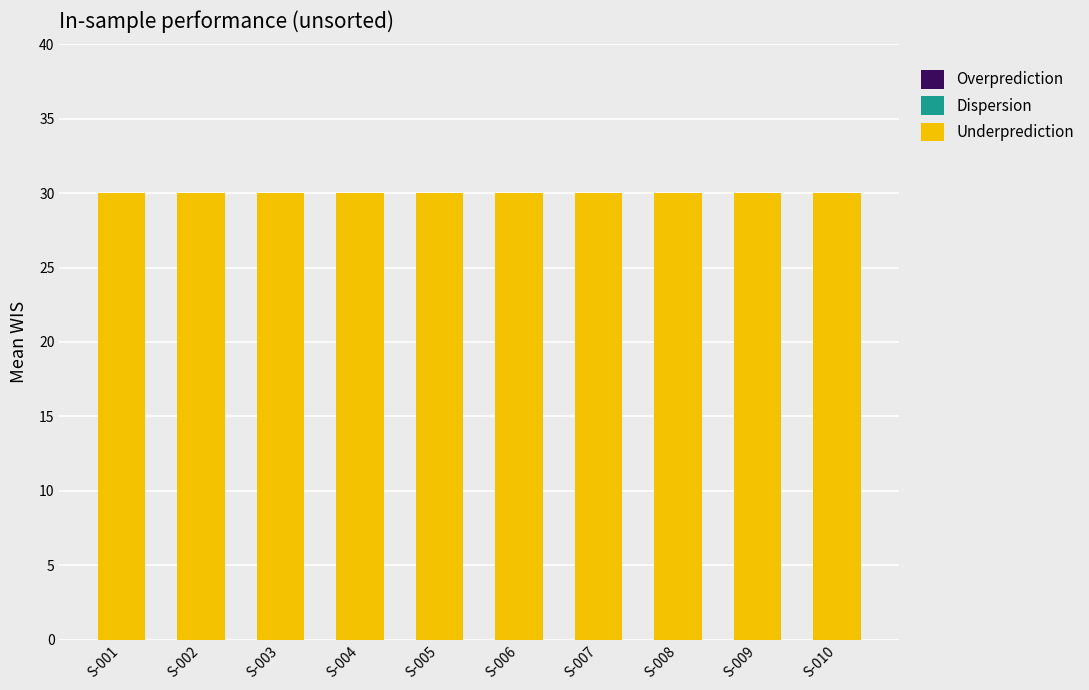

At which label does Dispersion reach its minimum?

S-001